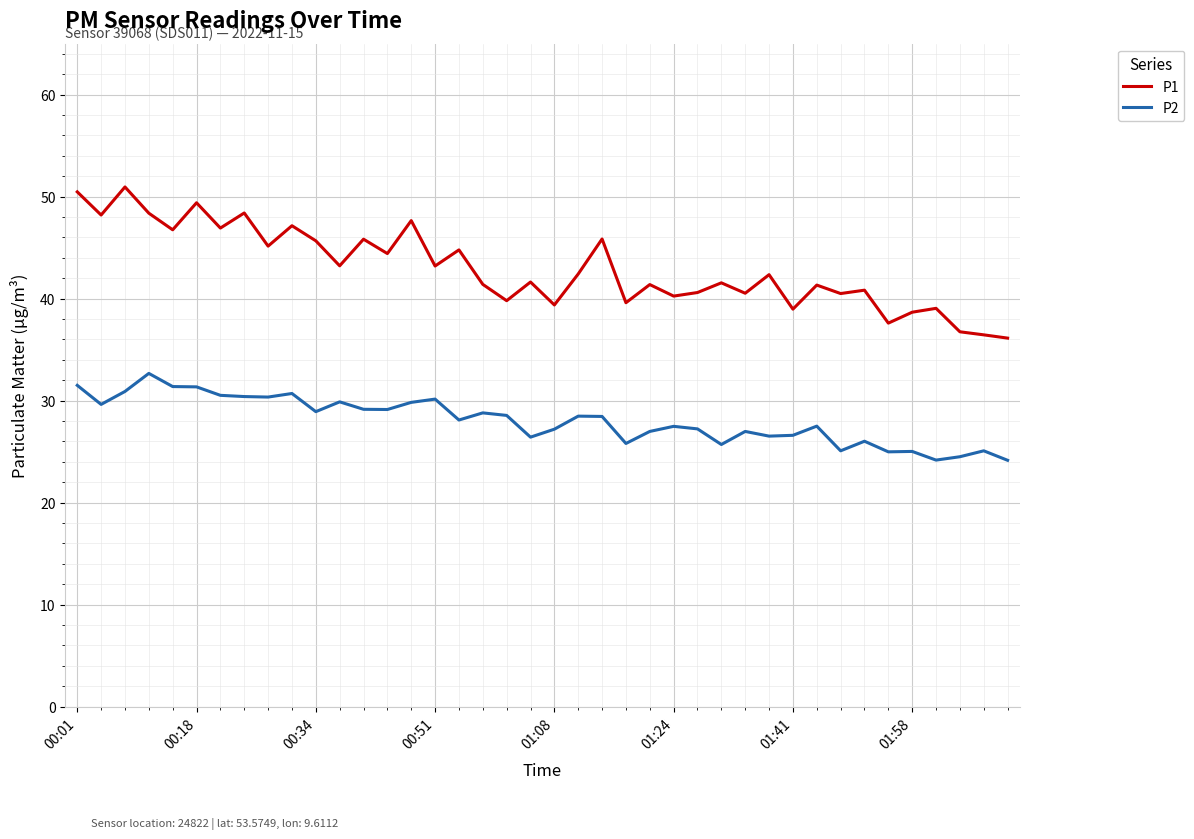

What is the lowest value of the P1 series?

36.1